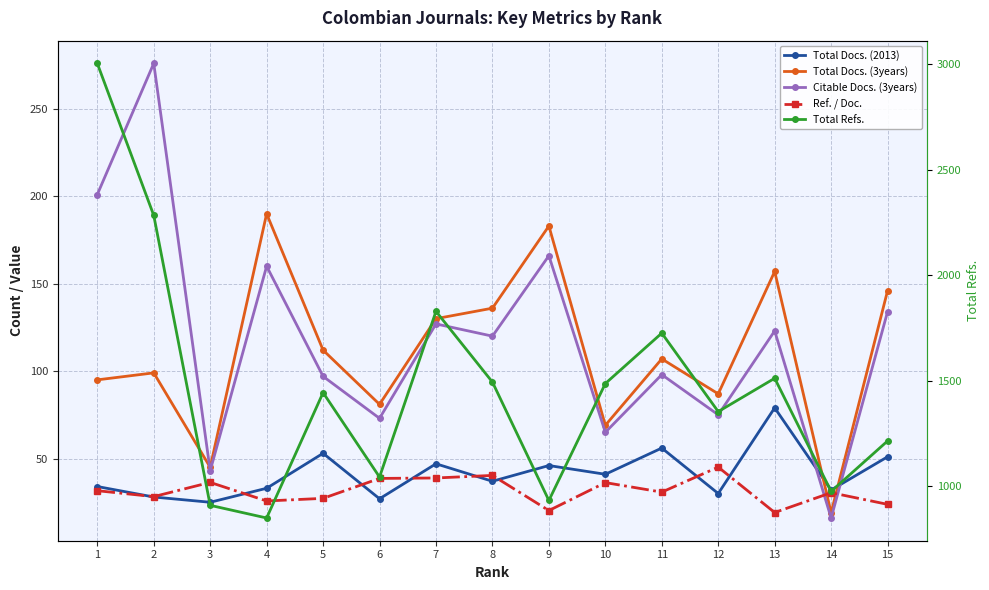

Between 9 and 11, which series saw the biggest shift?

Total Refs.